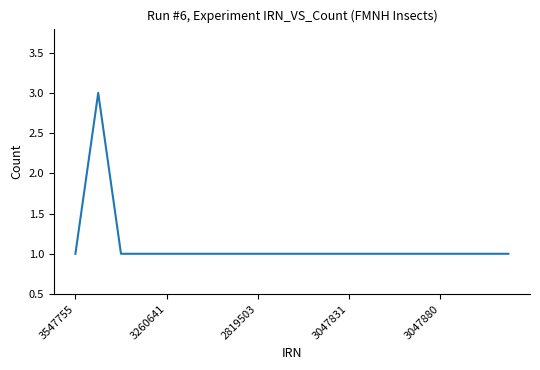

What is the maximum value shown in the chart?

3